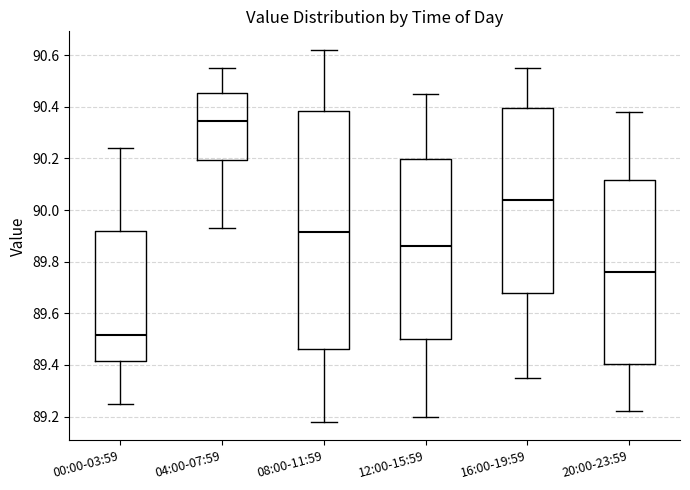

Which box's median line is the highest?

04:00-07:59